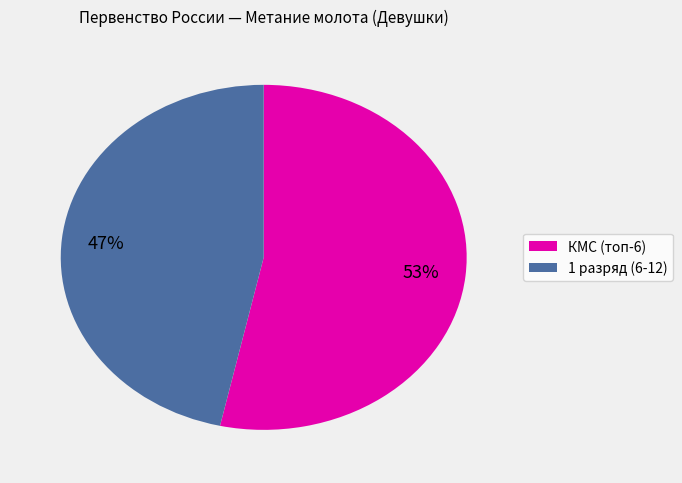

To the nearest percent, what is the average slice percentage?

50%